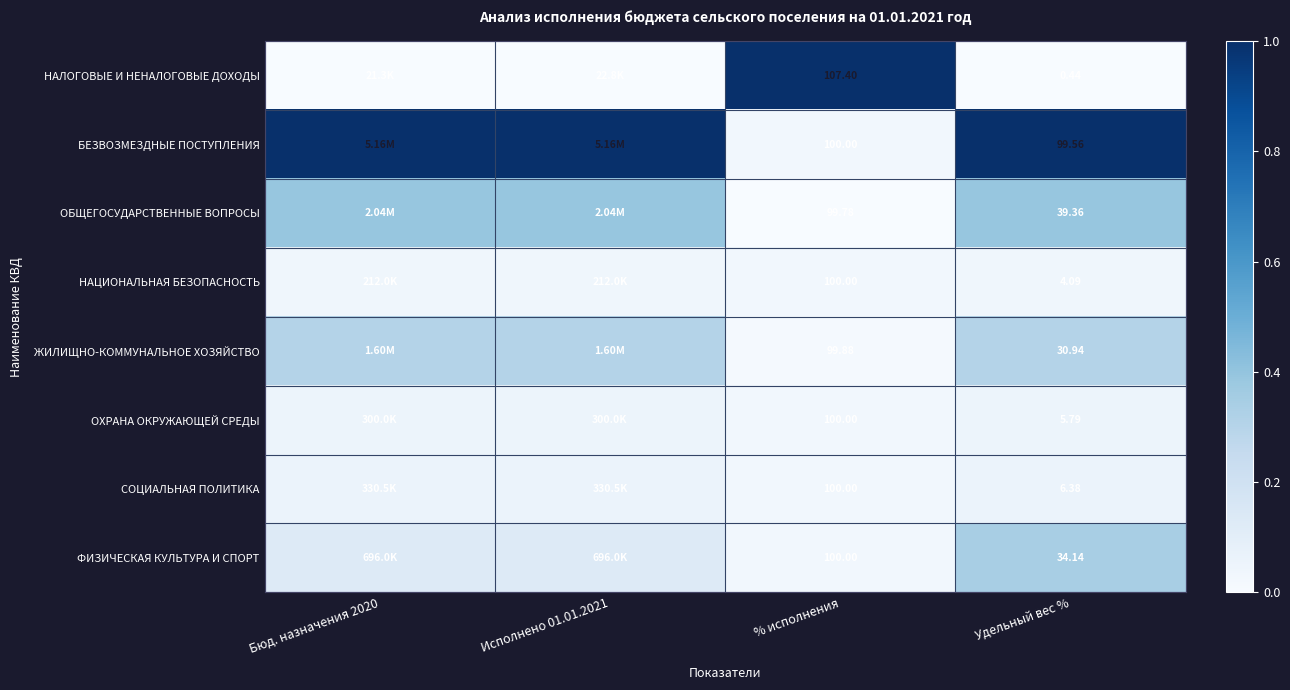

Is it true that ОБЩЕГОСУДАРСТВЕННЫЕ ВОПРОСЫ equals 0.6 at Бюд. назначения 2020?

False